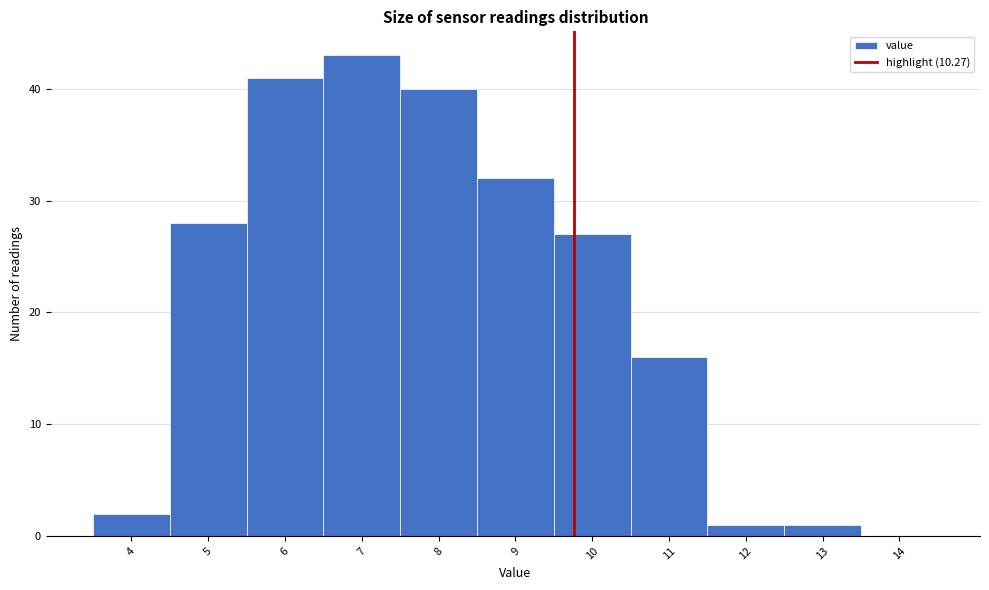

Reading left to right, transcribe all the data shown in this chart.

4=2	5=28	6=41	7=43	8=40	9=32	10=27	11=16	12=1	13=1	14=0